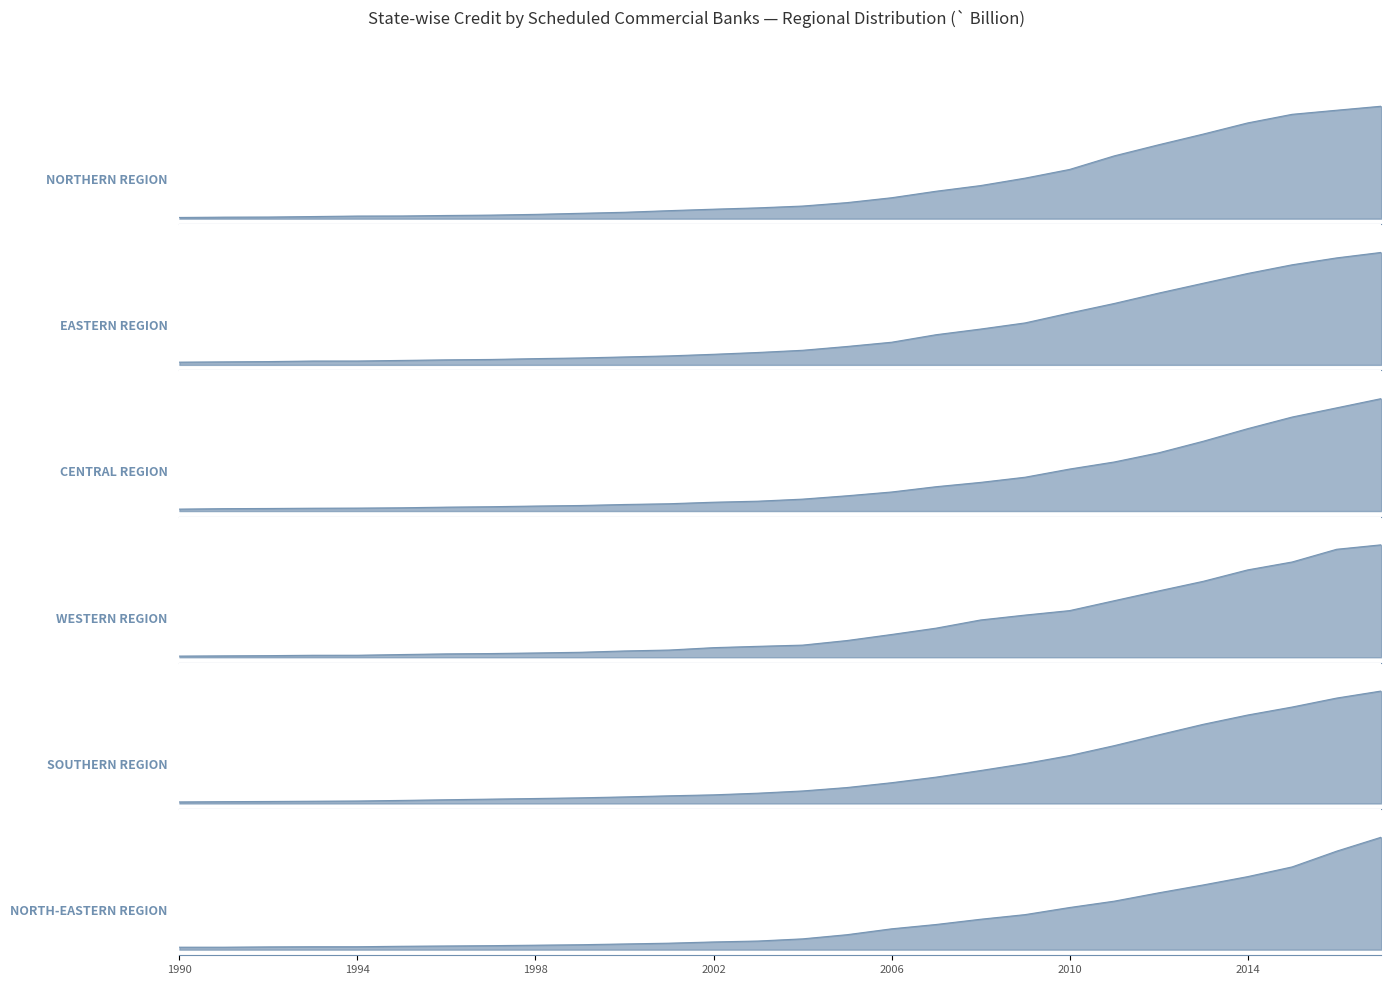

Reading left to right, list all the values displayed in this chart.

NORTHERN REGION: 0.0	0.0	0.0	0.0	0.0	0.0	0.0	0.0	0.0	0.0	0.1	0.1	0.1	0.1	0.1	0.1	0.2	0.2	0.3	0.4	0.4	0.6	0.7	0.8	0.9	0.9	1.0	1.0
EASTERN REGION: 0.0	0.0	0.0	0.0	0.0	0.0	0.0	0.0	0.1	0.1	0.1	0.1	0.1	0.1	0.1	0.2	0.2	0.3	0.3	0.4	0.5	0.5	0.6	0.7	0.8	0.9	1.0	1.0
CENTRAL REGION: 0.0	0.0	0.0	0.0	0.0	0.0	0.0	0.0	0.0	0.0	0.1	0.1	0.1	0.1	0.1	0.1	0.2	0.2	0.3	0.3	0.4	0.4	0.5	0.6	0.7	0.8	0.9	1.0
WESTERN REGION: 0.0	0.0	0.0	0.0	0.0	0.0	0.0	0.0	0.0	0.0	0.1	0.1	0.1	0.1	0.1	0.1	0.2	0.3	0.3	0.4	0.4	0.5	0.6	0.7	0.8	0.8	1.0	1.0
SOUTHERN REGION: 0.0	0.0	0.0	0.0	0.0	0.0	0.0	0.0	0.0	0.1	0.1	0.1	0.1	0.1	0.1	0.1	0.2	0.2	0.3	0.4	0.4	0.5	0.6	0.7	0.8	0.9	0.9	1.0
NORTH-EASTERN REGION: 0.0	0.0	0.0	0.0	0.0	0.0	0.0	0.0	0.0	0.0	0.1	0.1	0.1	0.1	0.1	0.1	0.2	0.2	0.3	0.3	0.4	0.4	0.5	0.6	0.6	0.7	0.9	1.0